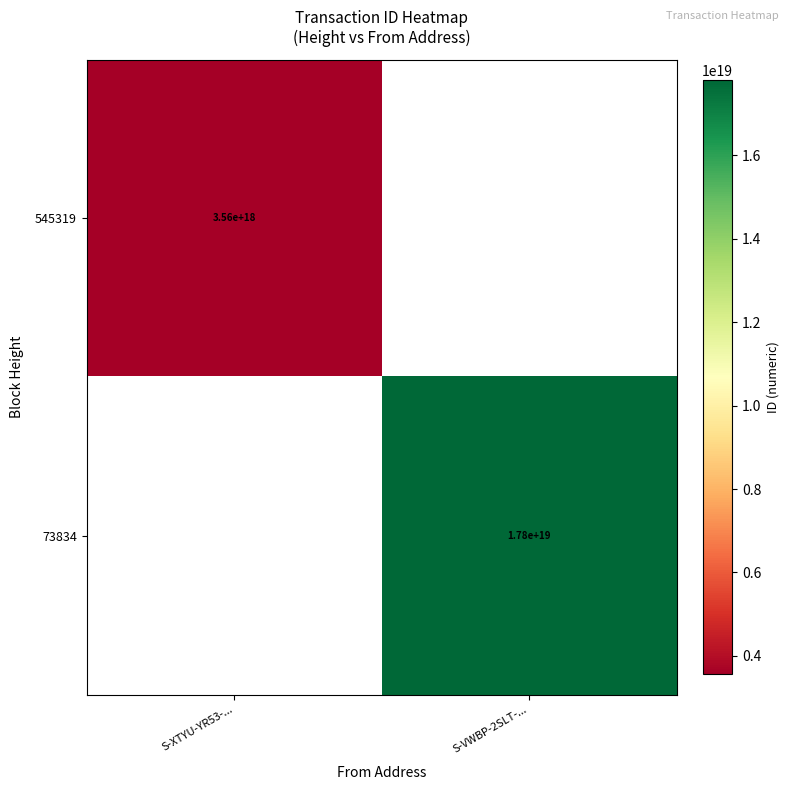

Between S-XTYU-YR53-... and S-VWBP-2SLT-..., which is larger?

S-VWBP-2SLT-...